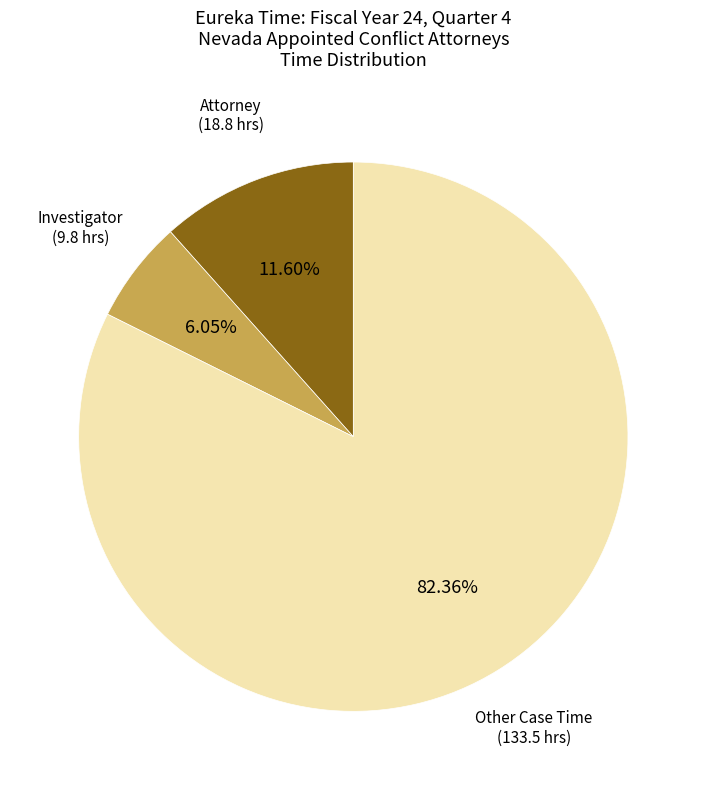

Combined, do Investigator (9.8 hrs) and Other Case Time (133.5 hrs) account for over 50%?

Yes